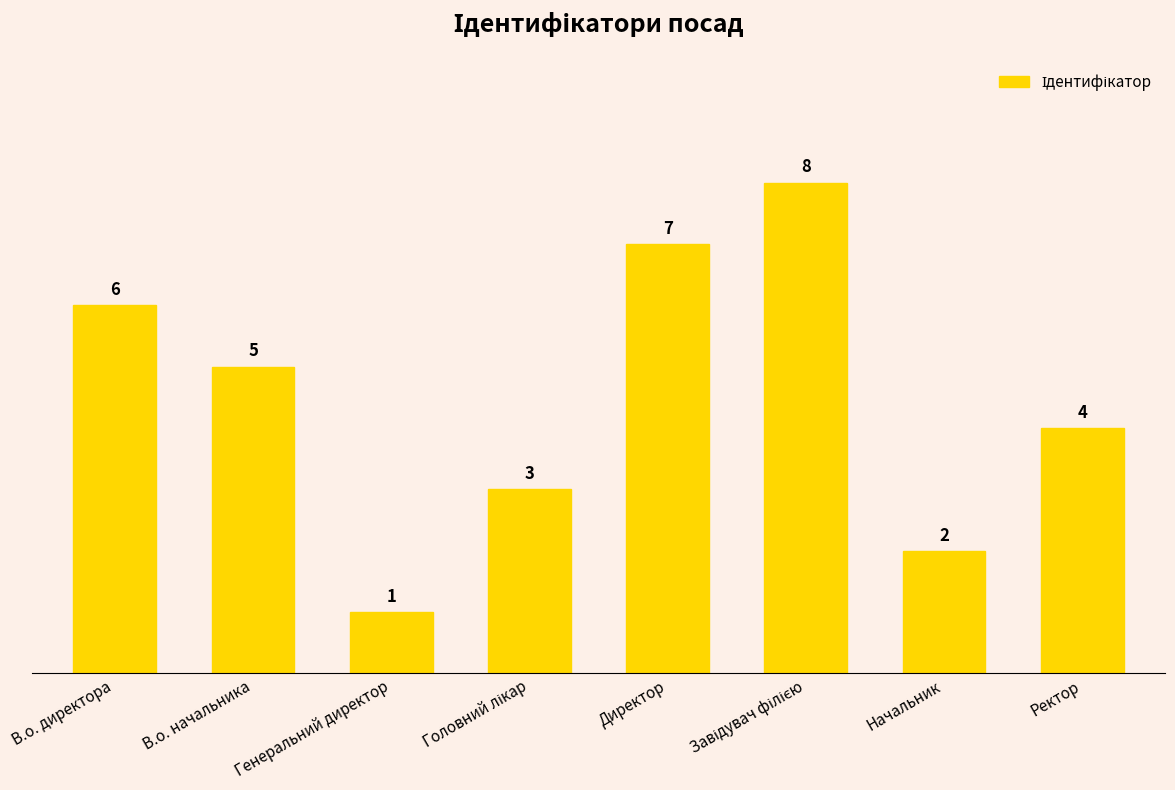

How many bars are there in total?

8